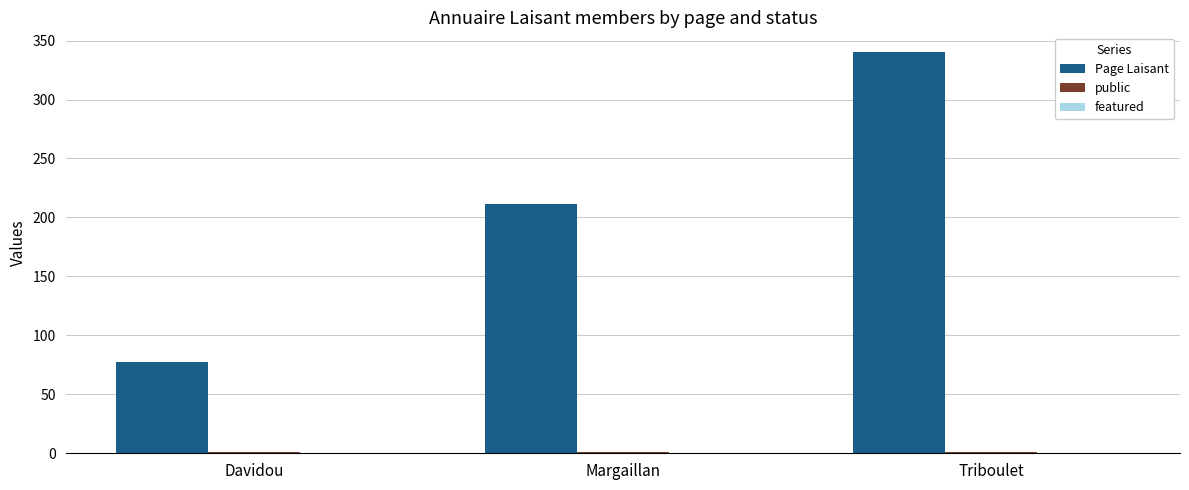

Which label corresponds to the largest value in the chart?

Triboulet